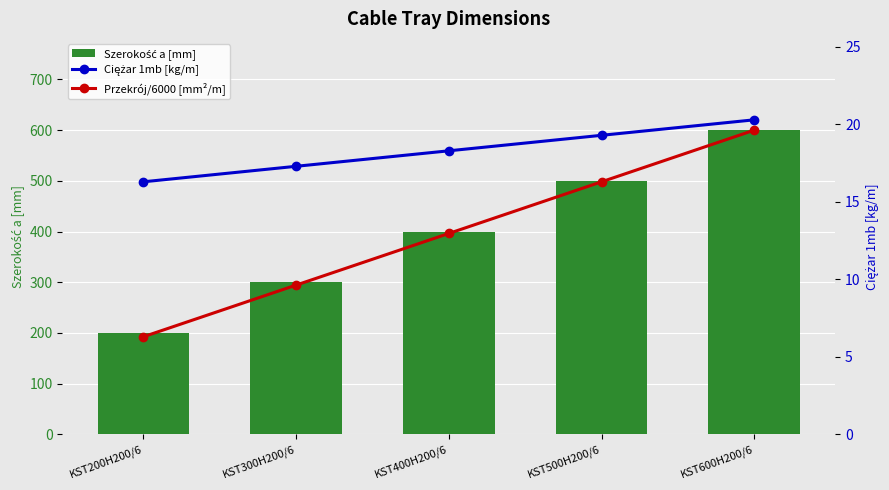

Is the value of Ciężar 1mb [kg/m] at KST600H200/6 greater than the value of Przekrój/6000 [mm²/m] at KST500H200/6?

Yes